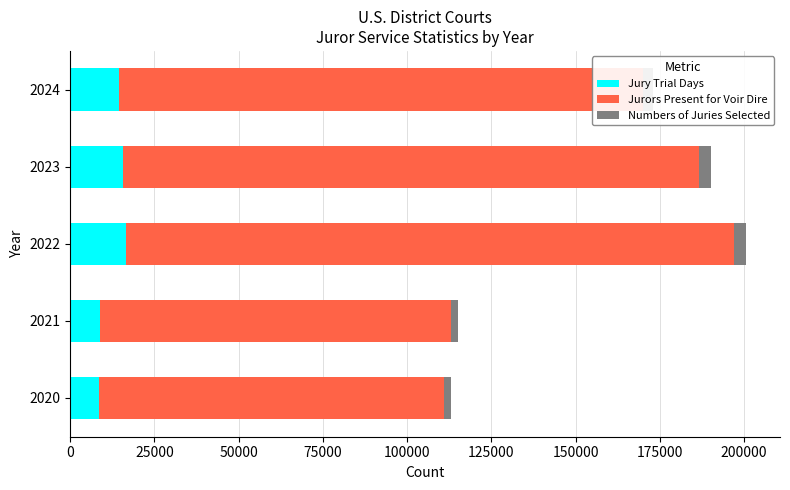

What is the maximum value for Jury Trial Days?

16588